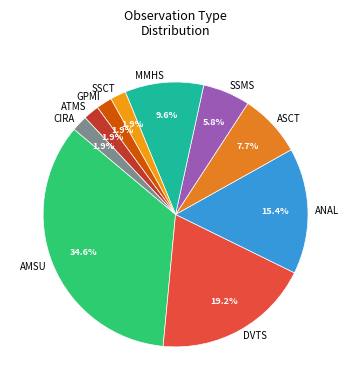

To the nearest percent, what is the difference between the largest and smallest slice percentages?

33%